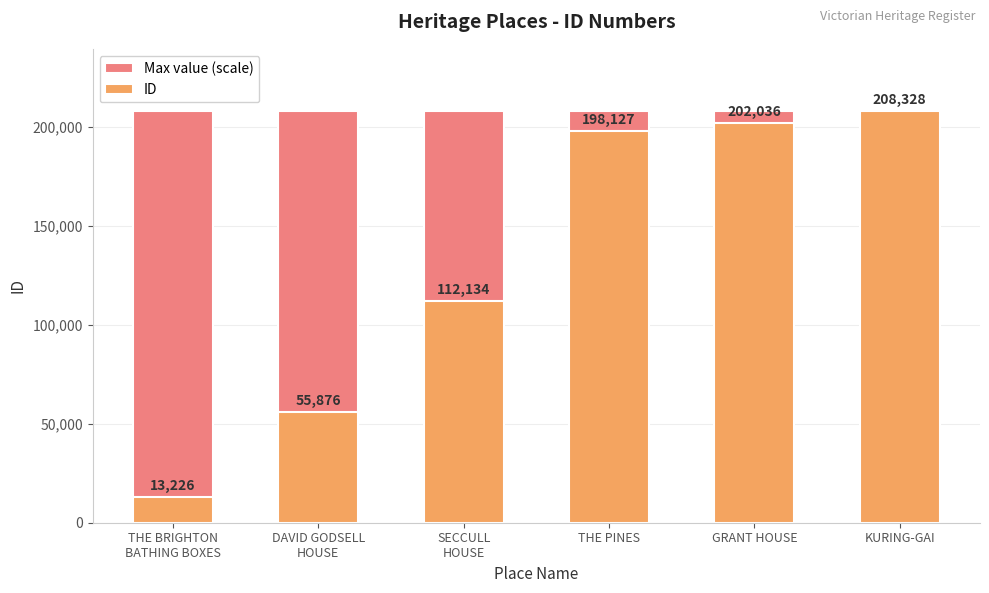

Which series changed the most between THE PINES and GRANT HOUSE?

ID